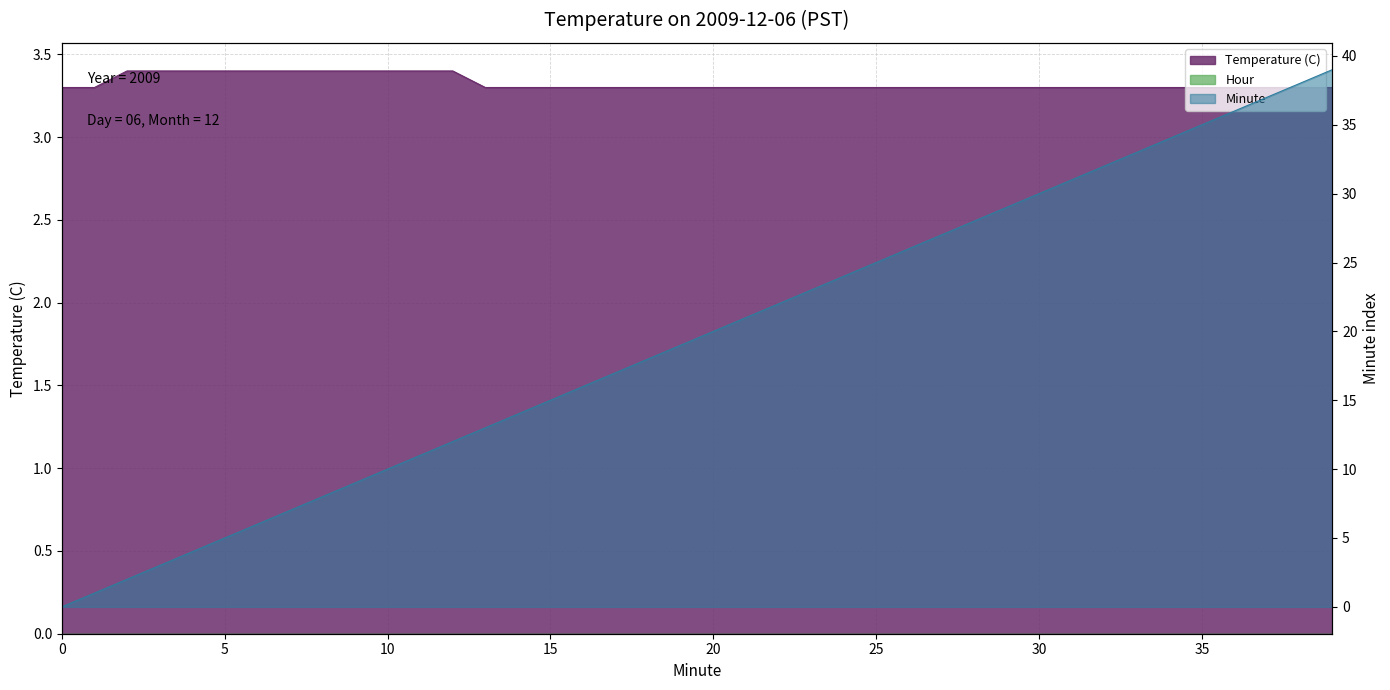

Where do Temperature (C) and Minute first cross each other?

3 and 4